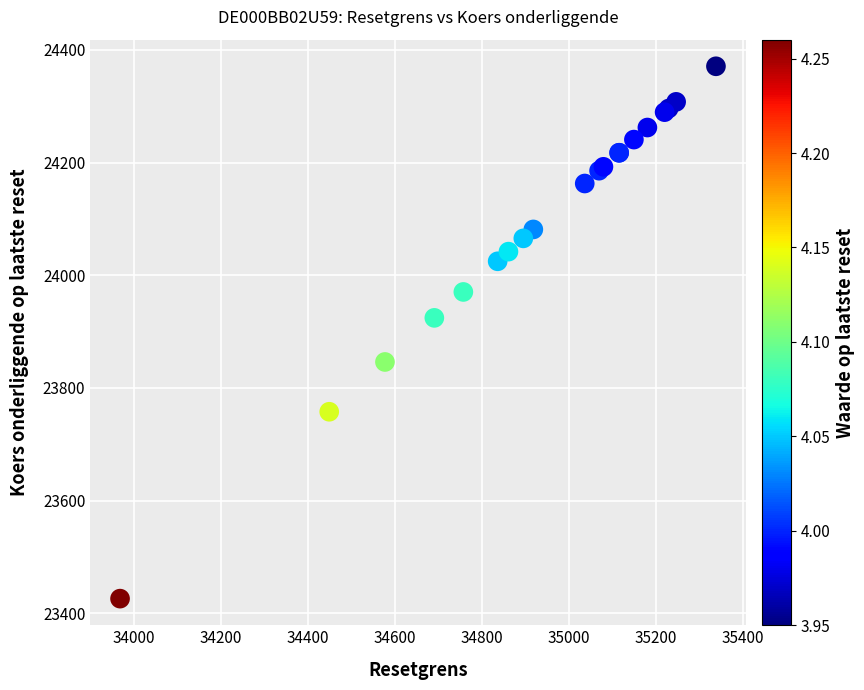

What Y value in the scatter plot is closest to 23898?

23924.4